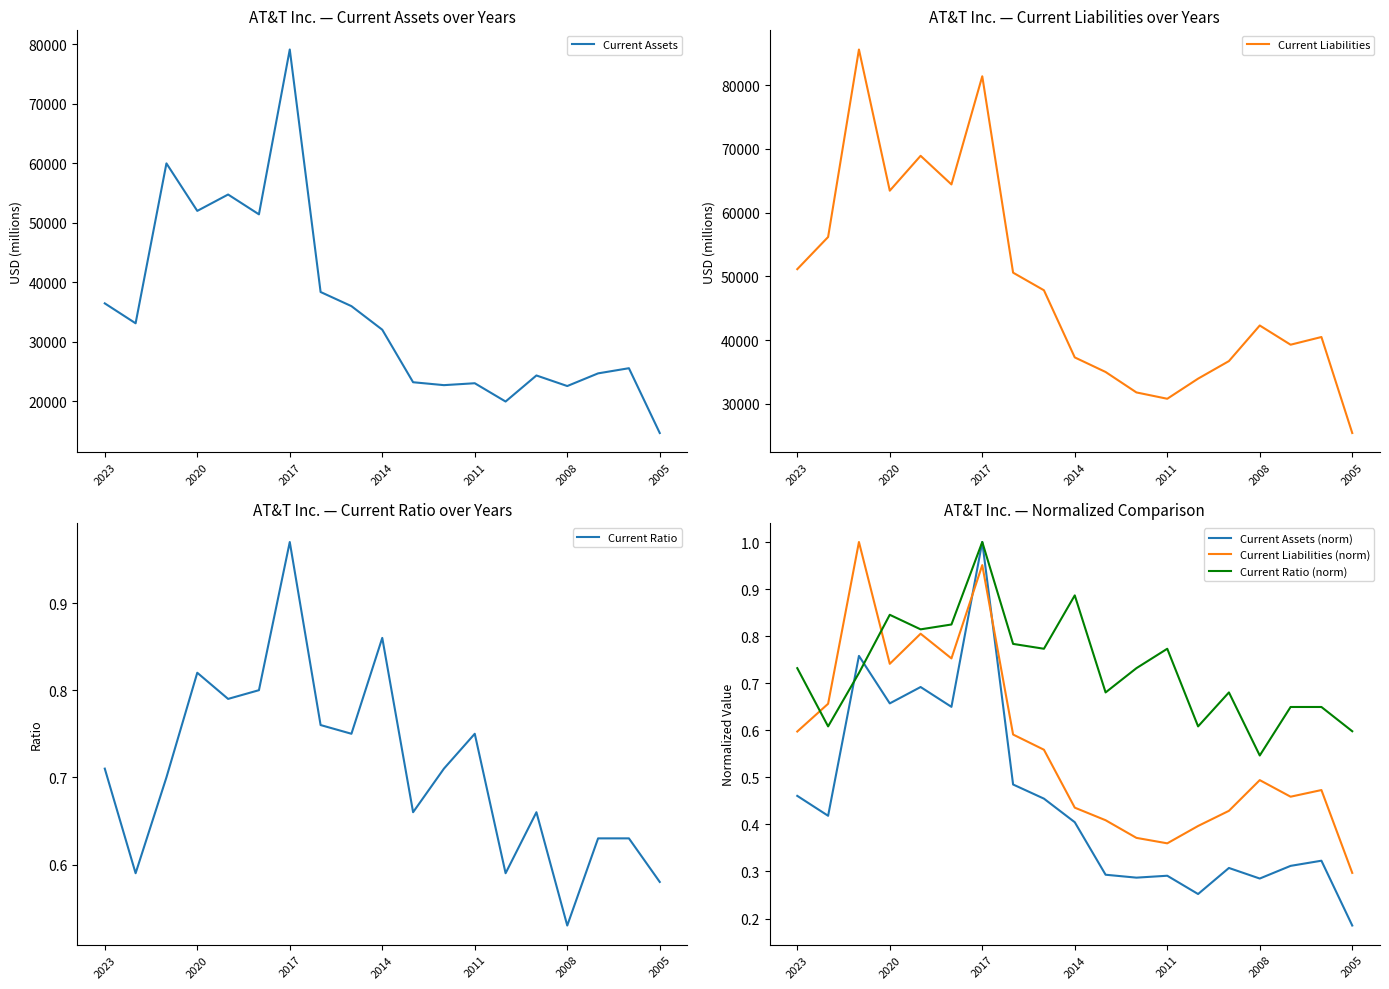

True or false: Current Ratio (norm) has a value of 0.5 at 2023.

False